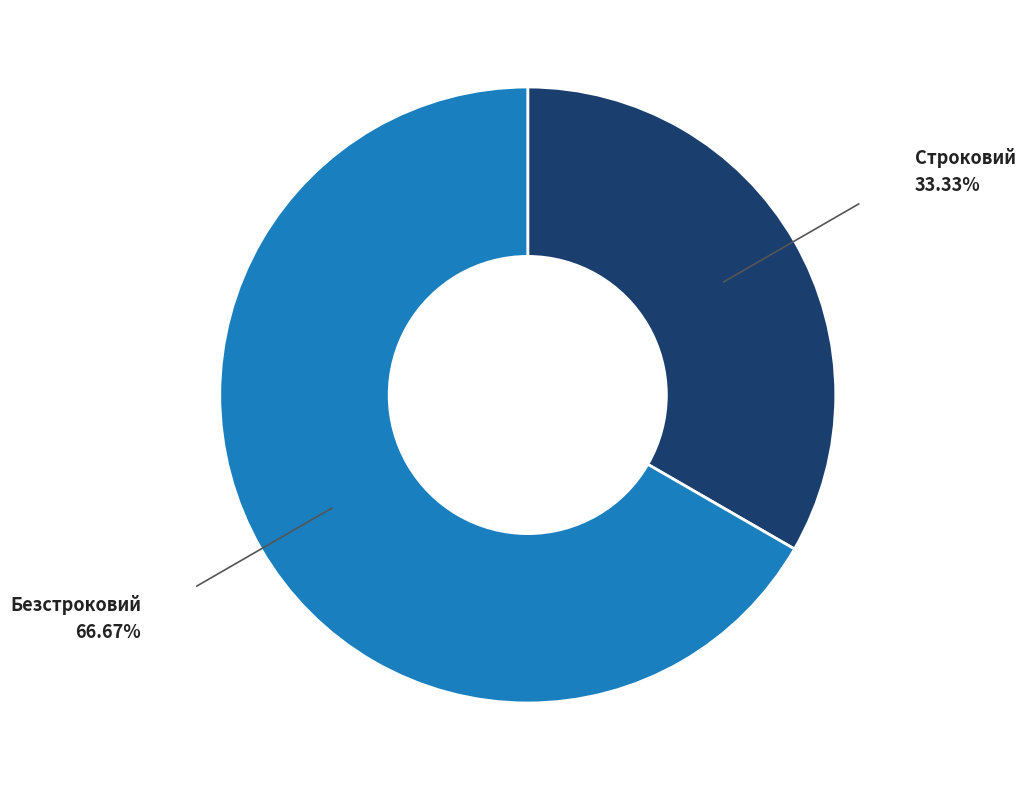

Count the number of slices in the pie.

2